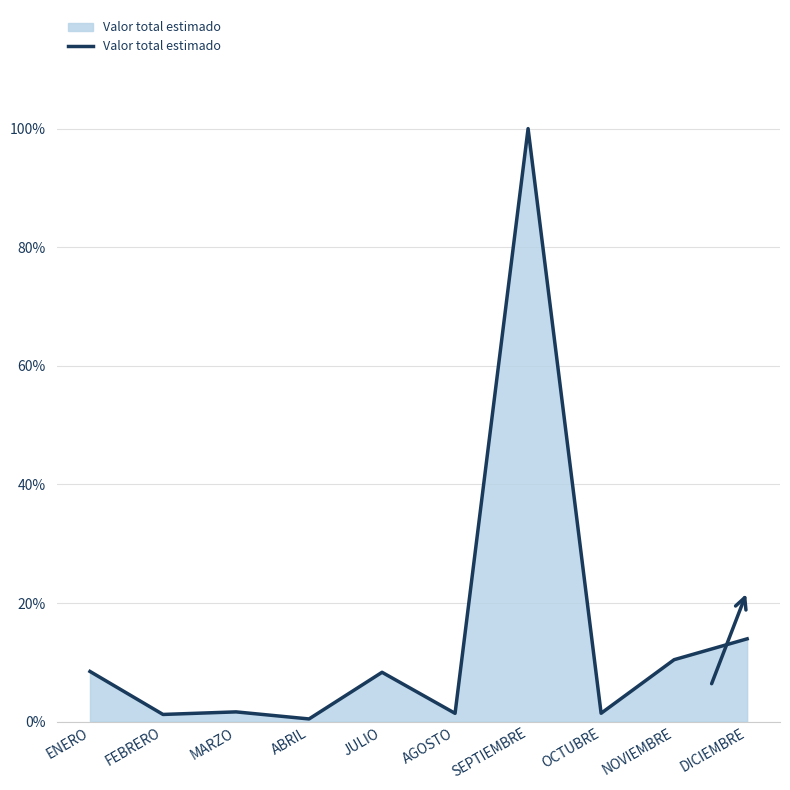

Which category has the highest value across all series?

SEPTIEMBRE